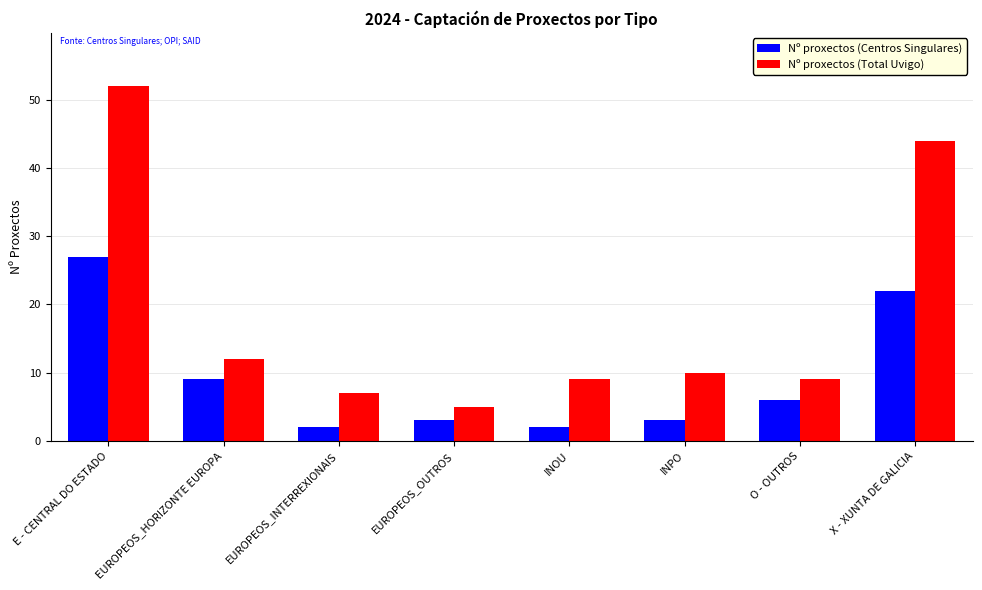

Are the bars horizontal?

No